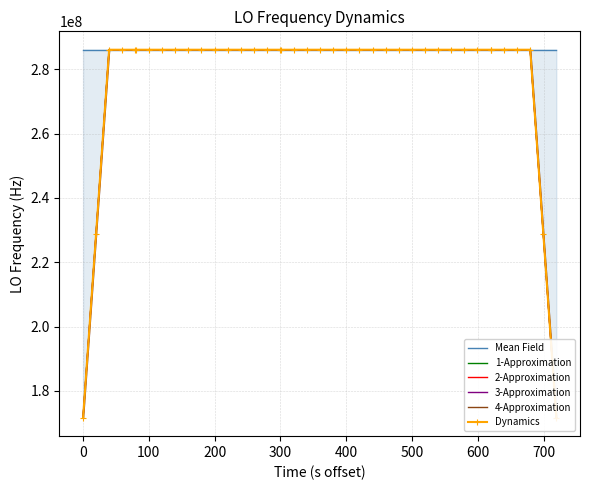

Rank the series by their maximum value, from lowest to highest.

1-Approximation, 2-Approximation, 3-Approximation, 4-Approximation, Dynamics, Mean Field